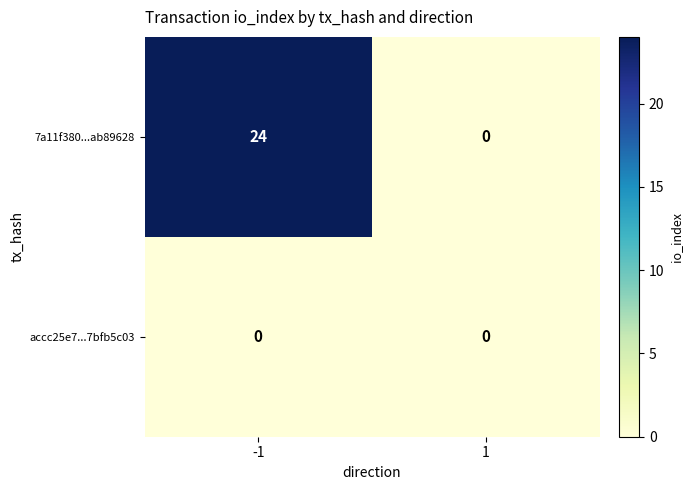

Reading left to right, extract all data points from this chart.

7a11f380...ab89628: 24	0
accc25e7...7bfb5c03: 0	0